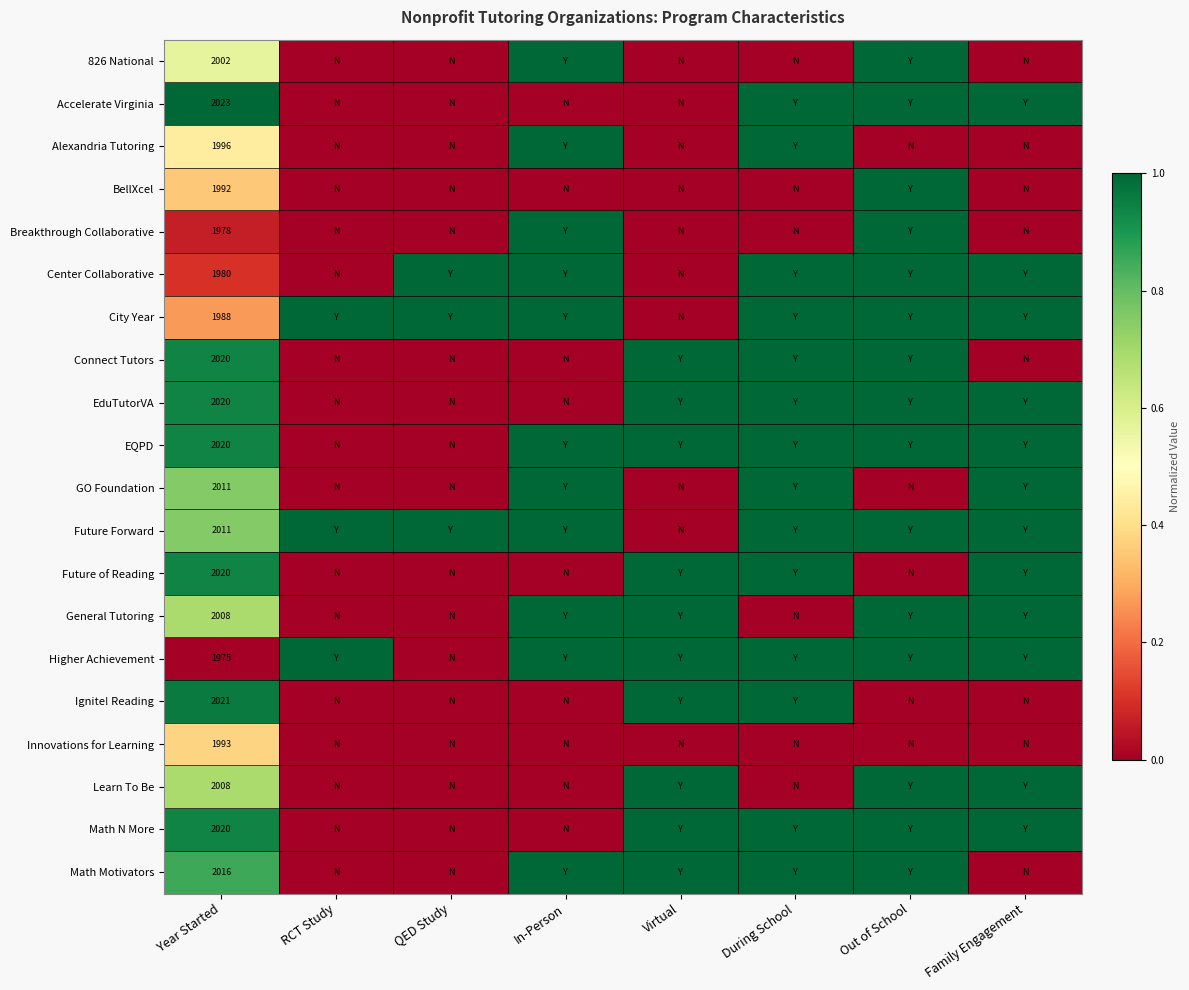

What is the difference between the highest and lowest values at Year Started?

48